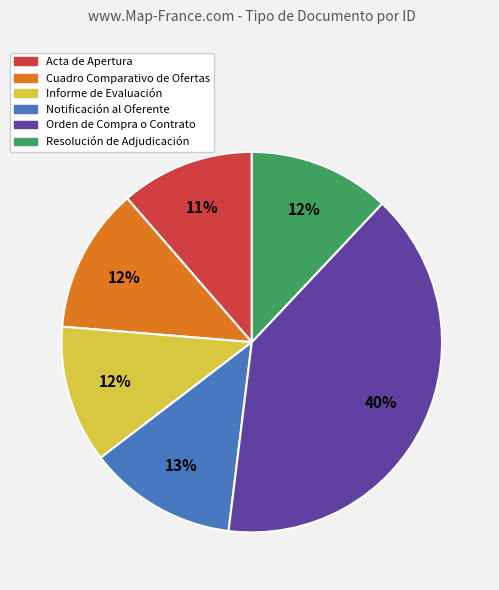

To the nearest percent, what is the difference between the largest and smallest slice percentages?

29%